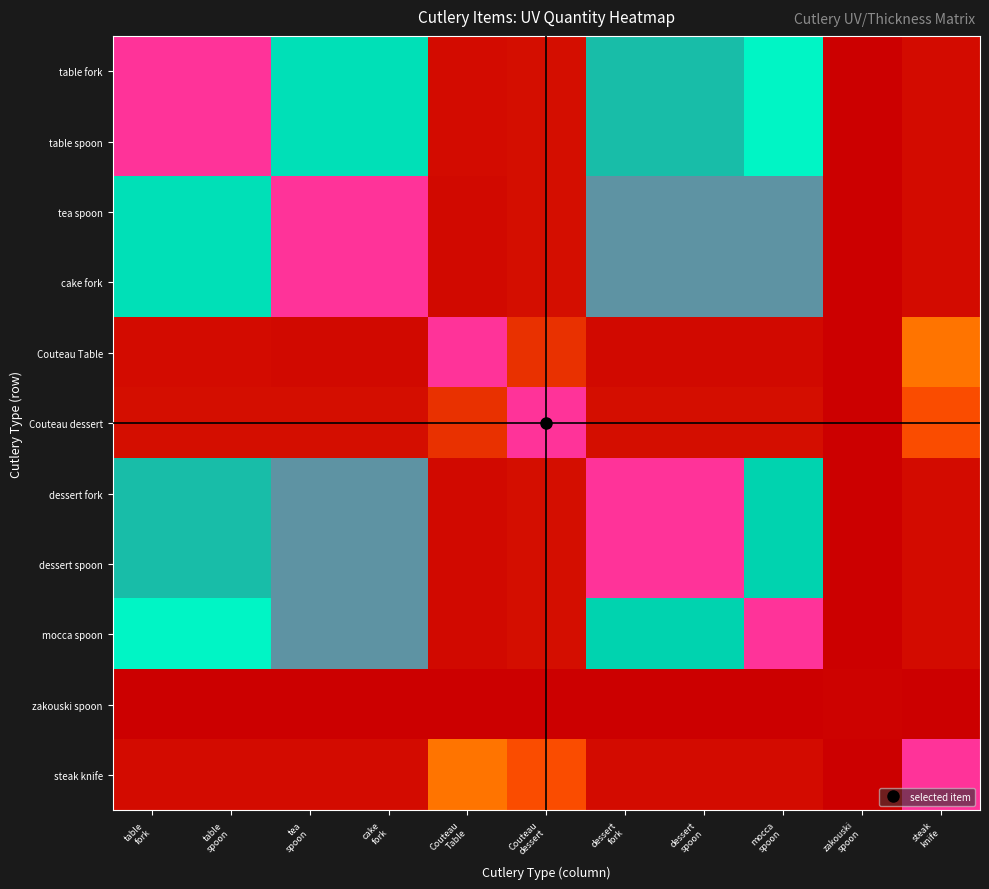

Reading right to left, extract all data points from this chart.

table fork: steak
knife=0.0	zakouski
spoon=0.0	mocca
spoon=0.7	dessert
spoon=0.9	dessert
fork=0.9	Couteau
dessert=0.0	Couteau
Table=0.0	cake
fork=0.8	tea
spoon=0.8	table
spoon=1.0	table
fork=1.0
table spoon: steak
knife=0.0	zakouski
spoon=0.0	mocca
spoon=0.7	dessert
spoon=0.9	dessert
fork=0.9	Couteau
dessert=0.0	Couteau
Table=0.0	cake
fork=0.8	tea
spoon=0.8	table
spoon=1.0	table
fork=1.0
tea spoon: steak
knife=0.0	zakouski
spoon=0.0	mocca
spoon=0.9	dessert
spoon=0.9	dessert
fork=0.9	Couteau
dessert=0.0	Couteau
Table=0.0	cake
fork=1.0	tea
spoon=1.0	table
spoon=0.8	table
fork=0.8
cake fork: steak
knife=0.0	zakouski
spoon=0.0	mocca
spoon=0.9	dessert
spoon=0.9	dessert
fork=0.9	Couteau
dessert=0.0	Couteau
Table=0.0	cake
fork=1.0	tea
spoon=1.0	table
spoon=0.8	table
fork=0.8
Couteau Table: steak
knife=0.2	zakouski
spoon=0.0	mocca
spoon=0.0	dessert
spoon=0.0	dessert
fork=0.0	Couteau
dessert=0.1	Couteau
Table=1.0	cake
fork=0.0	tea
spoon=0.0	table
spoon=0.0	table
fork=0.0
Couteau dessert: steak
knife=0.1	zakouski
spoon=0.0	mocca
spoon=0.0	dessert
spoon=0.0	dessert
fork=0.0	Couteau
dessert=1.0	Couteau
Table=0.1	cake
fork=0.0	tea
spoon=0.0	table
spoon=0.0	table
fork=0.0
dessert fork: steak
knife=0.0	zakouski
spoon=0.0	mocca
spoon=0.8	dessert
spoon=1.0	dessert
fork=1.0	Couteau
dessert=0.0	Couteau
Table=0.0	cake
fork=0.9	tea
spoon=0.9	table
spoon=0.9	table
fork=0.9
dessert spoon: steak
knife=0.0	zakouski
spoon=0.0	mocca
spoon=0.8	dessert
spoon=1.0	dessert
fork=1.0	Couteau
dessert=0.0	Couteau
Table=0.0	cake
fork=0.9	tea
spoon=0.9	table
spoon=0.9	table
fork=0.9
mocca spoon: steak
knife=0.0	zakouski
spoon=0.0	mocca
spoon=1.0	dessert
spoon=0.8	dessert
fork=0.8	Couteau
dessert=0.0	Couteau
Table=0.0	cake
fork=0.9	tea
spoon=0.9	table
spoon=0.7	table
fork=0.7
zakouski spoon: steak
knife=0.0	zakouski
spoon=0.0	mocca
spoon=0.0	dessert
spoon=0.0	dessert
fork=0.0	Couteau
dessert=0.0	Couteau
Table=0.0	cake
fork=0.0	tea
spoon=0.0	table
spoon=0.0	table
fork=0.0
steak knife: steak
knife=1.0	zakouski
spoon=0.0	mocca
spoon=0.0	dessert
spoon=0.0	dessert
fork=0.0	Couteau
dessert=0.1	Couteau
Table=0.2	cake
fork=0.0	tea
spoon=0.0	table
spoon=0.0	table
fork=0.0